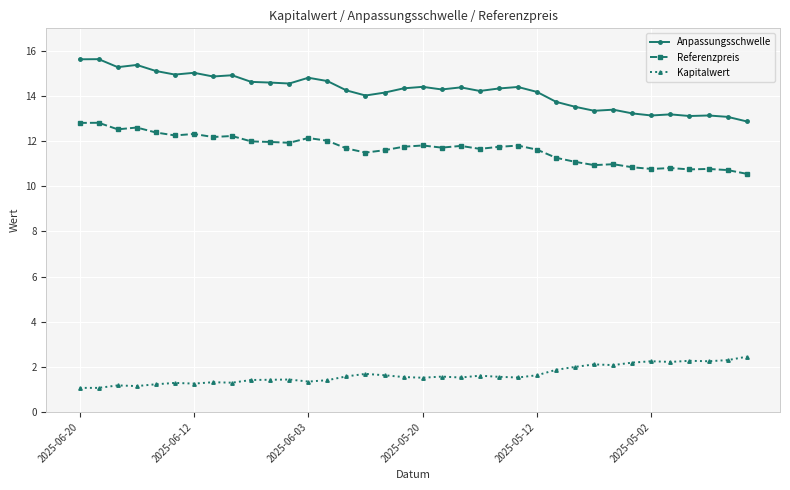

True or false: Referenzpreis and Anpassungsschwelle cross at least once.

False